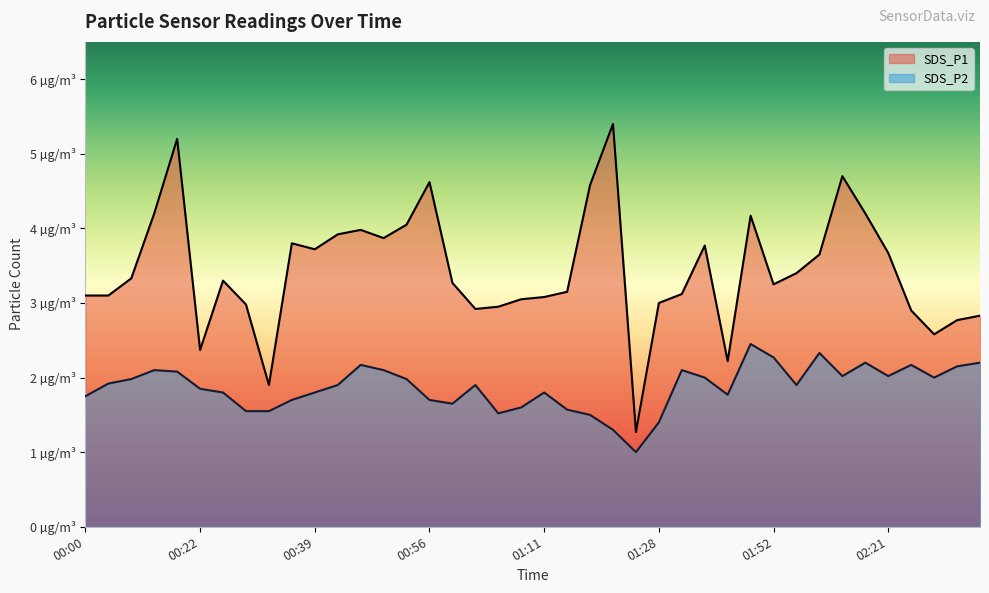

Which has a higher value, 00:25 or 01:52?

00:25